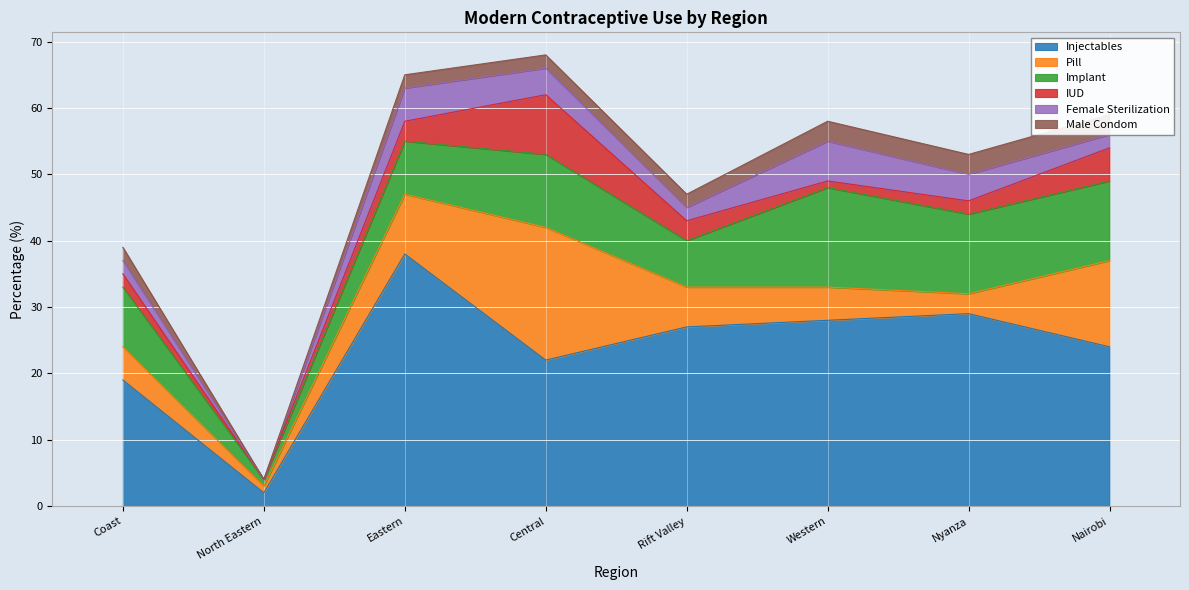

What is the label of the 1st point from the right?

Nairobi